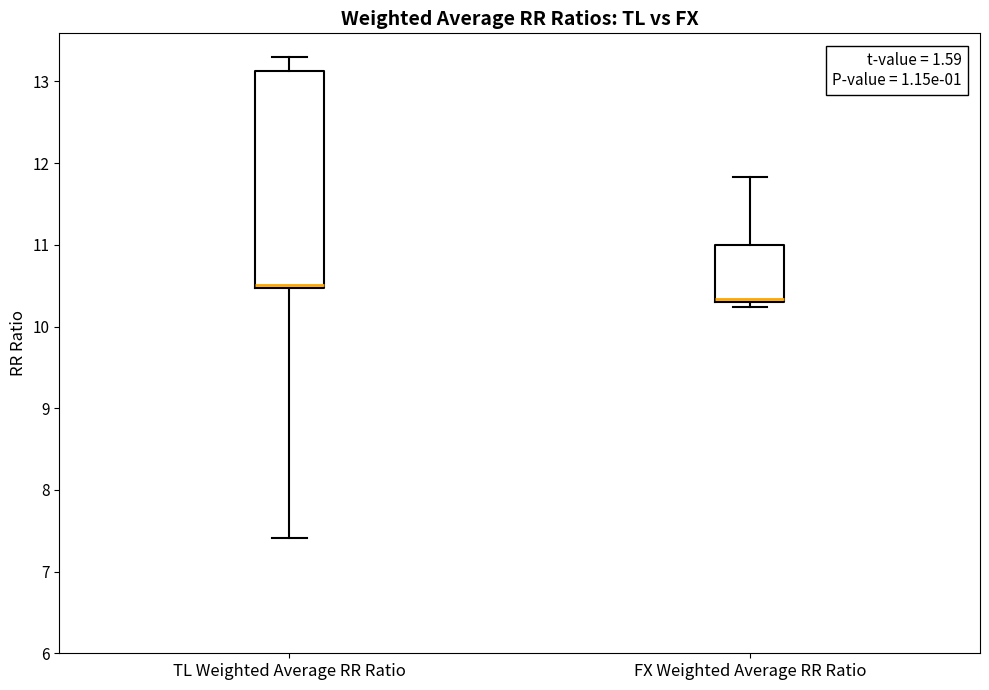

Which box is the tallest, from its lower edge to its upper edge?

TL Weighted Average RR Ratio